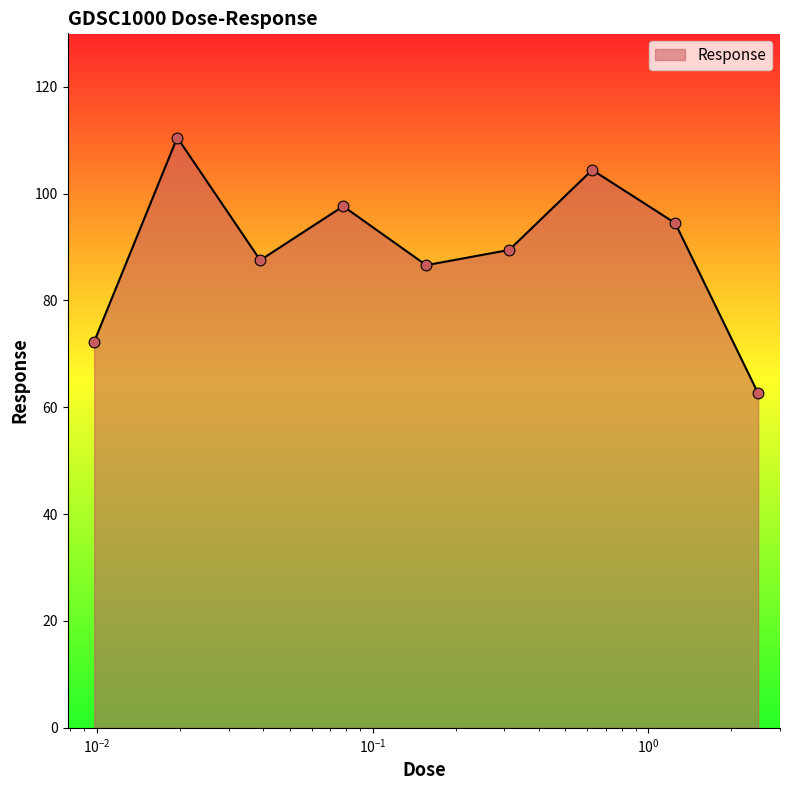

What is the difference between the maximum and minimum values?

47.9